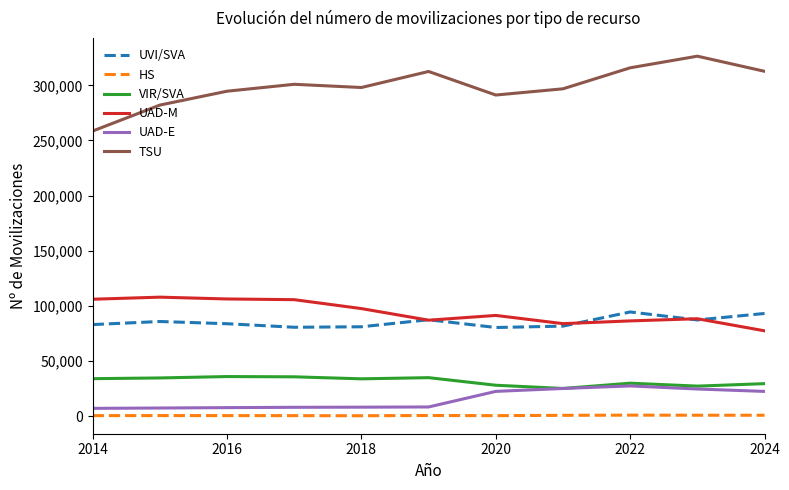

True or false: HS and UVI/SVA cross at least once.

False